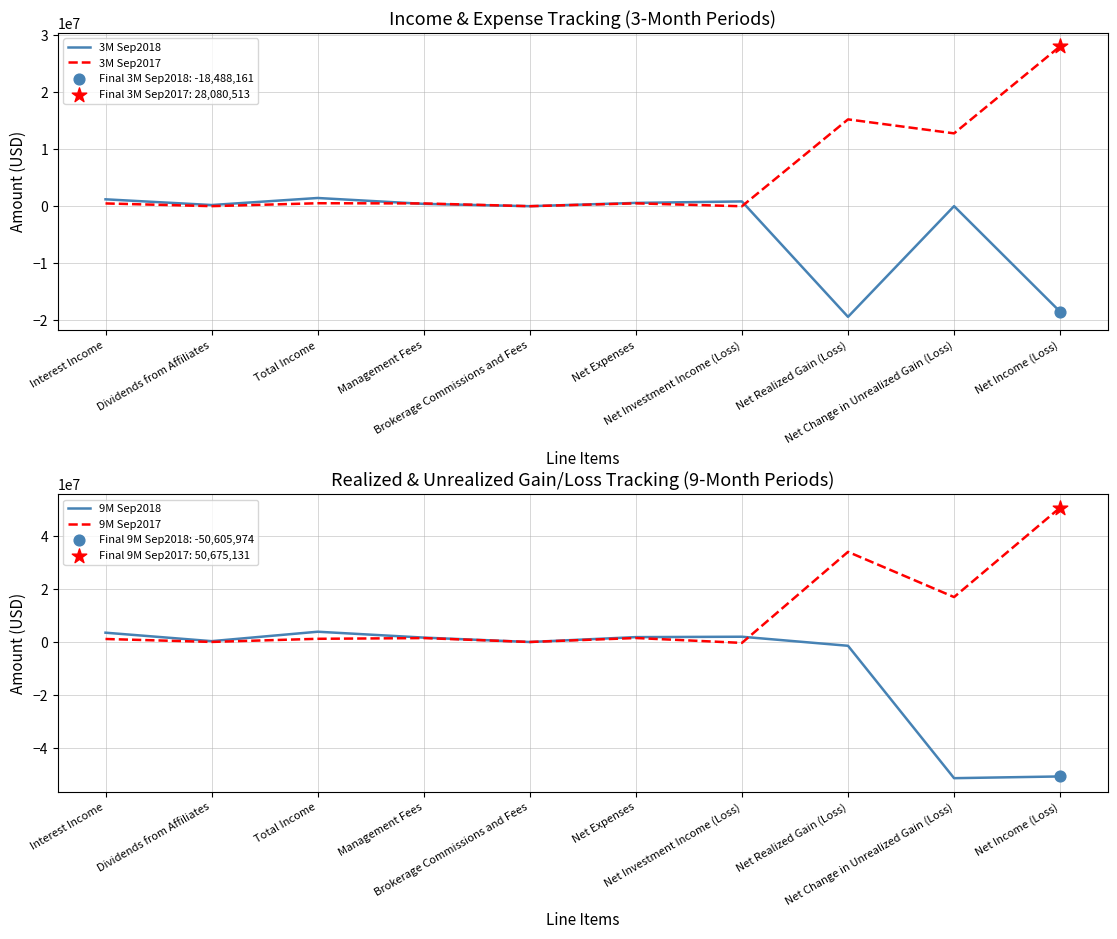

Which series contains the highest Y value?

9M Sep2017